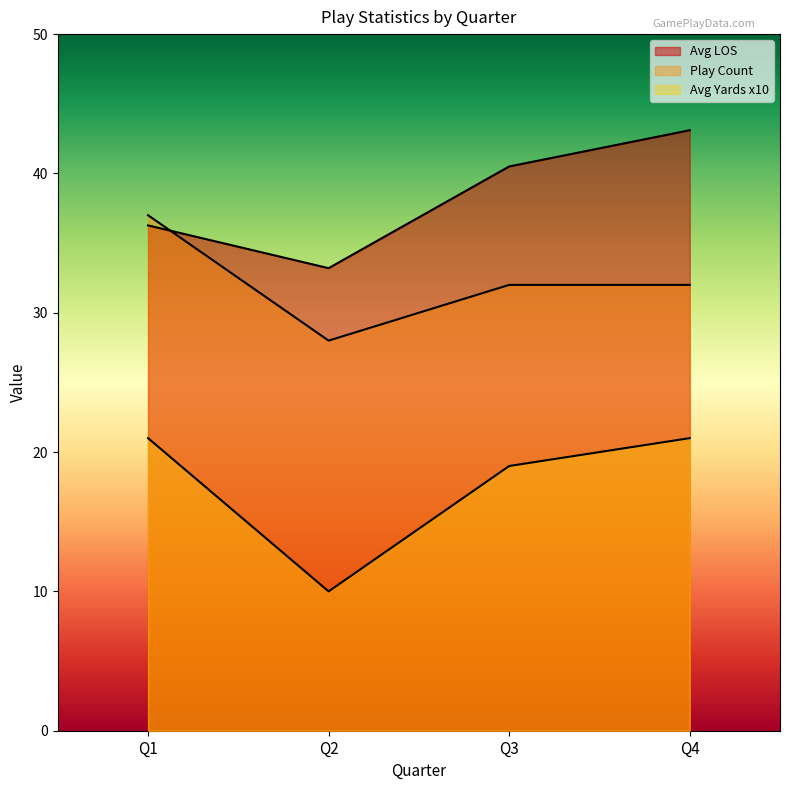

Reading left to right, list all the values displayed in this chart.

avg_los: Q1=36.3	Q2=33.2	Q3=40.5	Q4=43.1
play_count: Q1=37.0	Q2=28.0	Q3=32.0	Q4=32.0